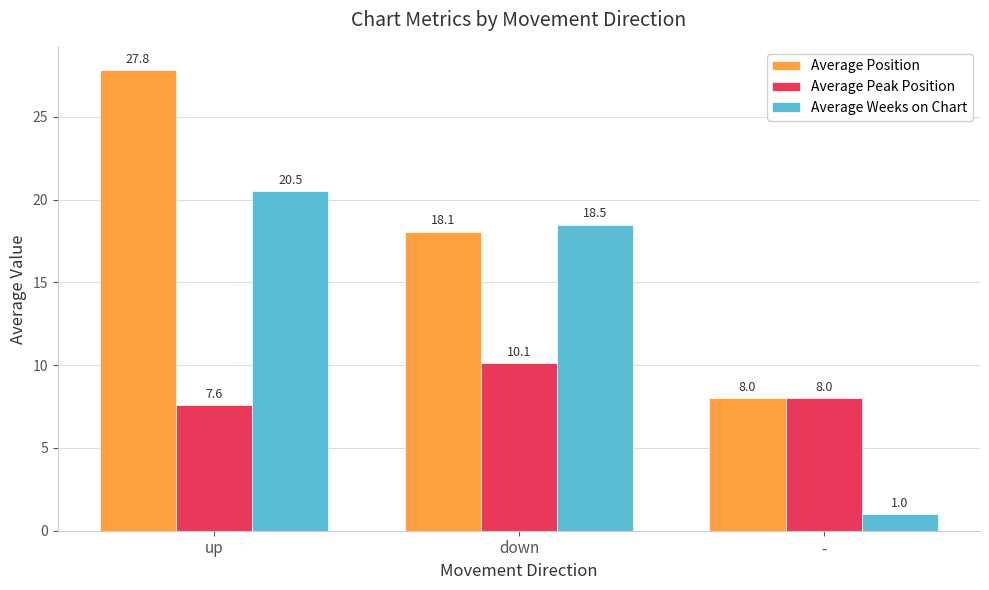

What is the label of the 3rd bar from the right?

up